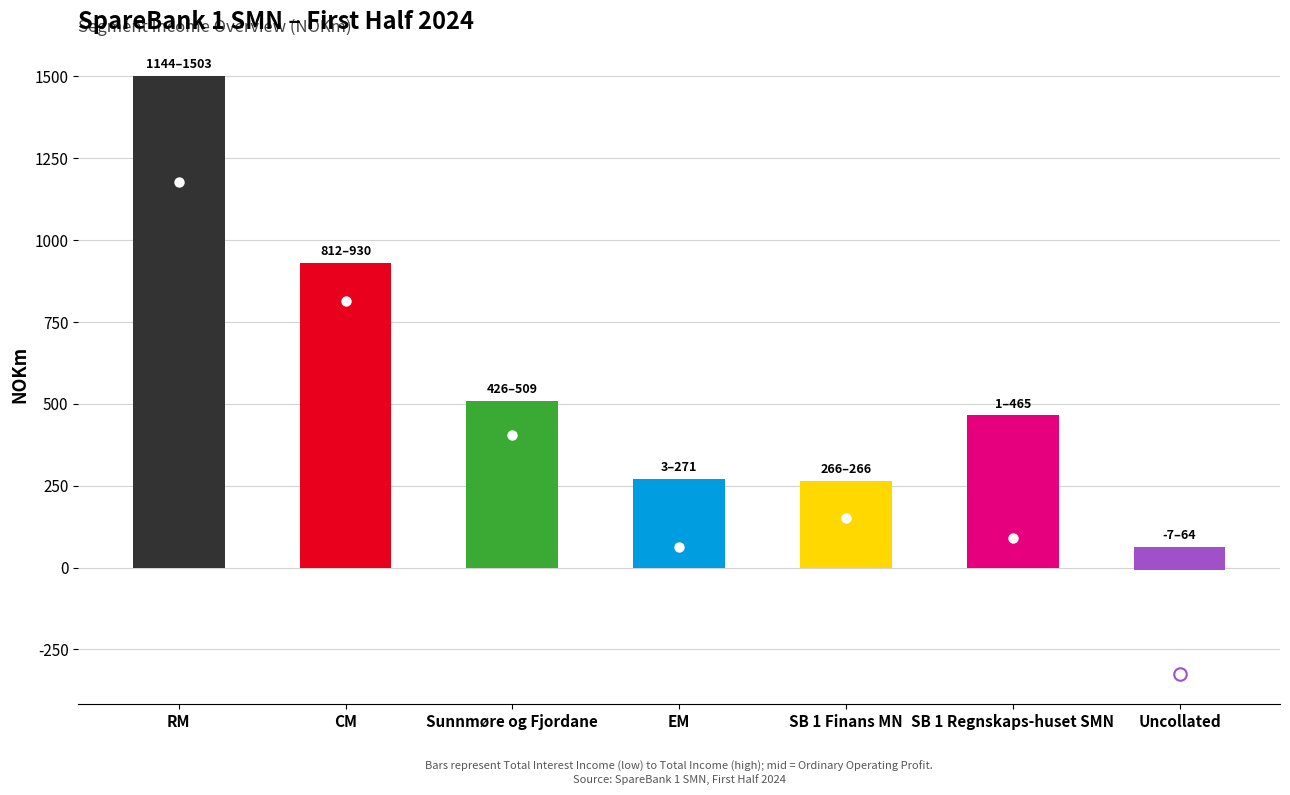

Rank the series at Sunnmøre og Fjordane from lowest to highest value.

mid, low, high